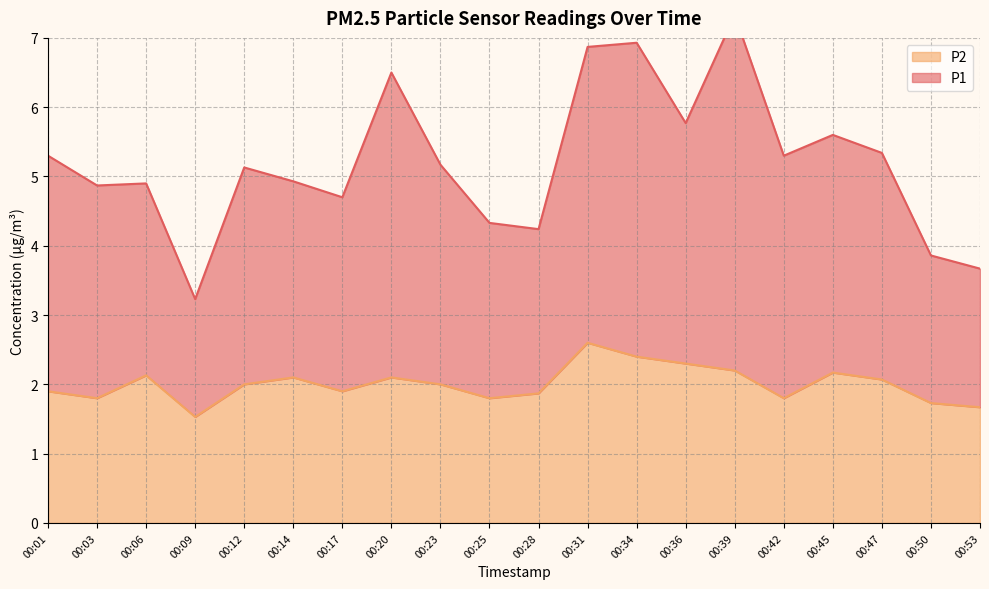

Between 00:20 and 00:36, which is larger?

00:20